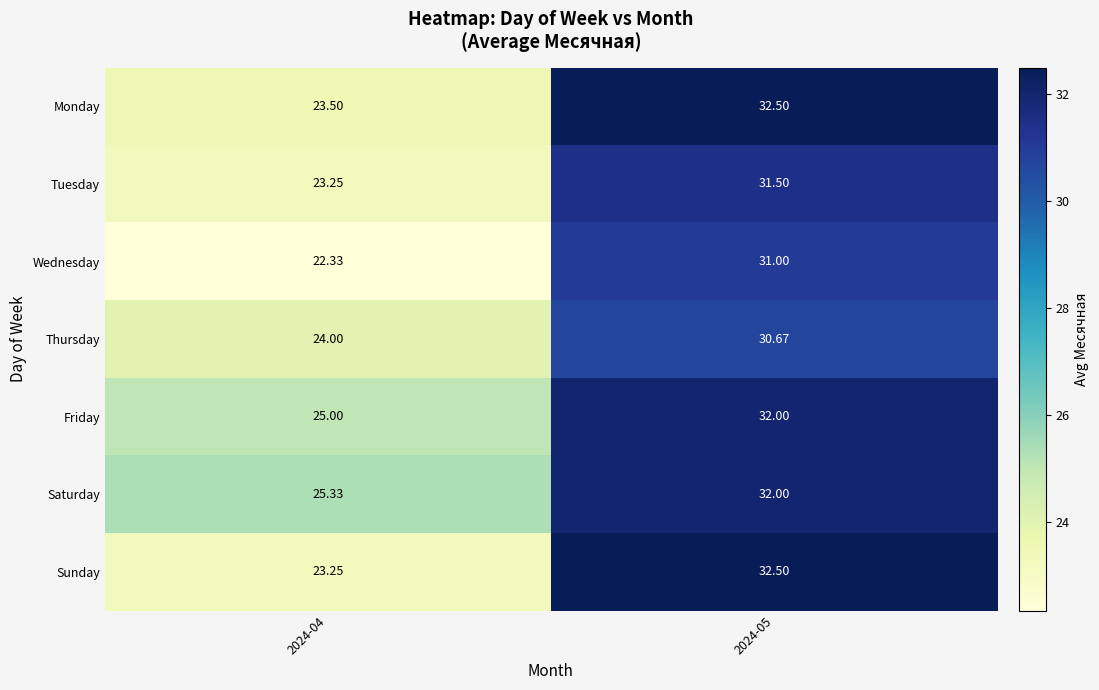

Is the value of Thursday at 2024-04 greater than the value of Saturday at 2024-05?

No